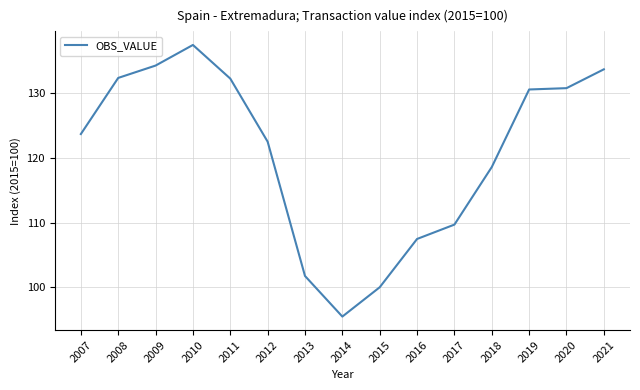

Which has a higher value, 2021 or 2008?

2021